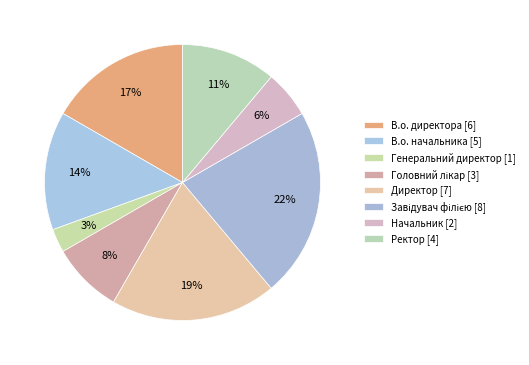

Count the number of slices in the pie.

8